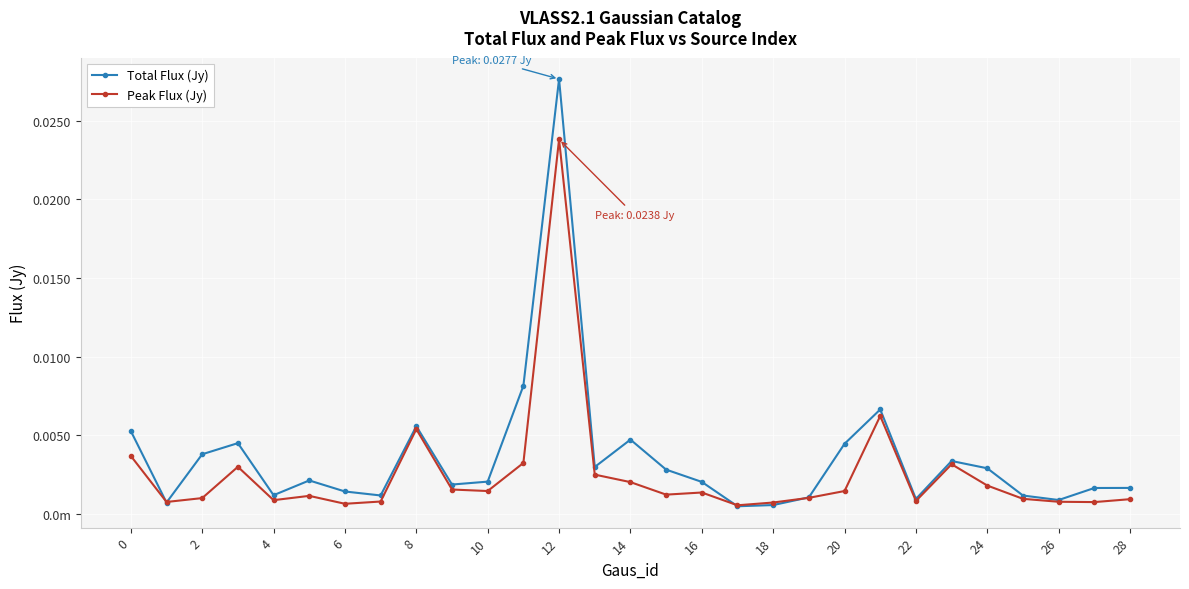

Rank the series by their average value, from highest to lowest.

Total Flux (Jy), Peak Flux (Jy)